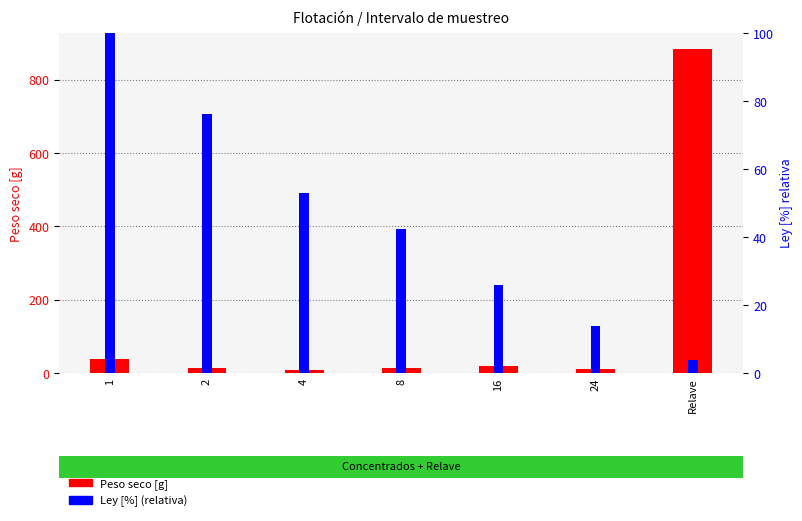

At which label does Peso seco [g] reach its peak?

Relave